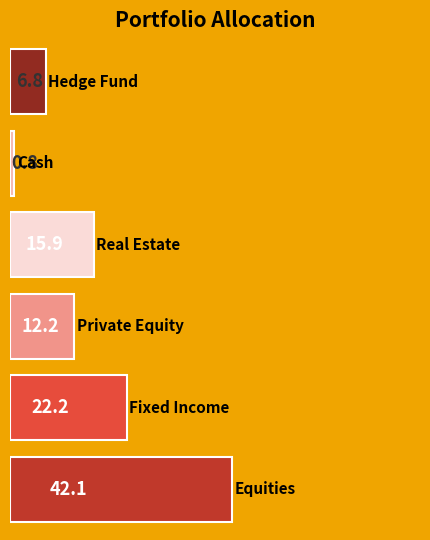

What is the difference between the maximum and second lowest values?

35.3